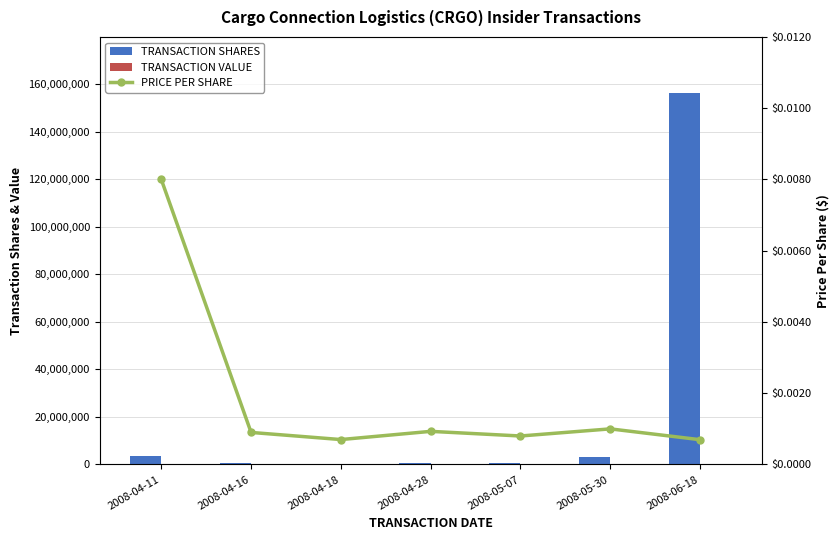

What are all the series names shown in the legend?

TRANSACTION SHARES, TRANSACTION VALUE, PRICE PER SHARE